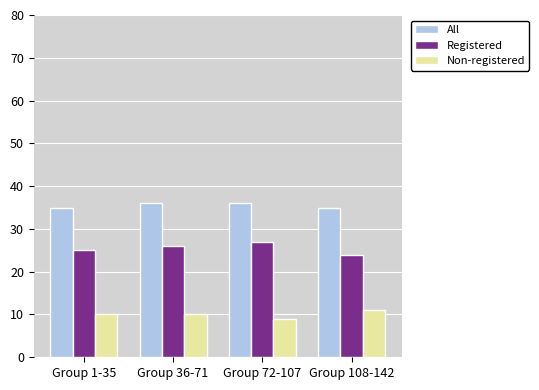

What is the label of the 3rd bar from the right?

Group 36-71